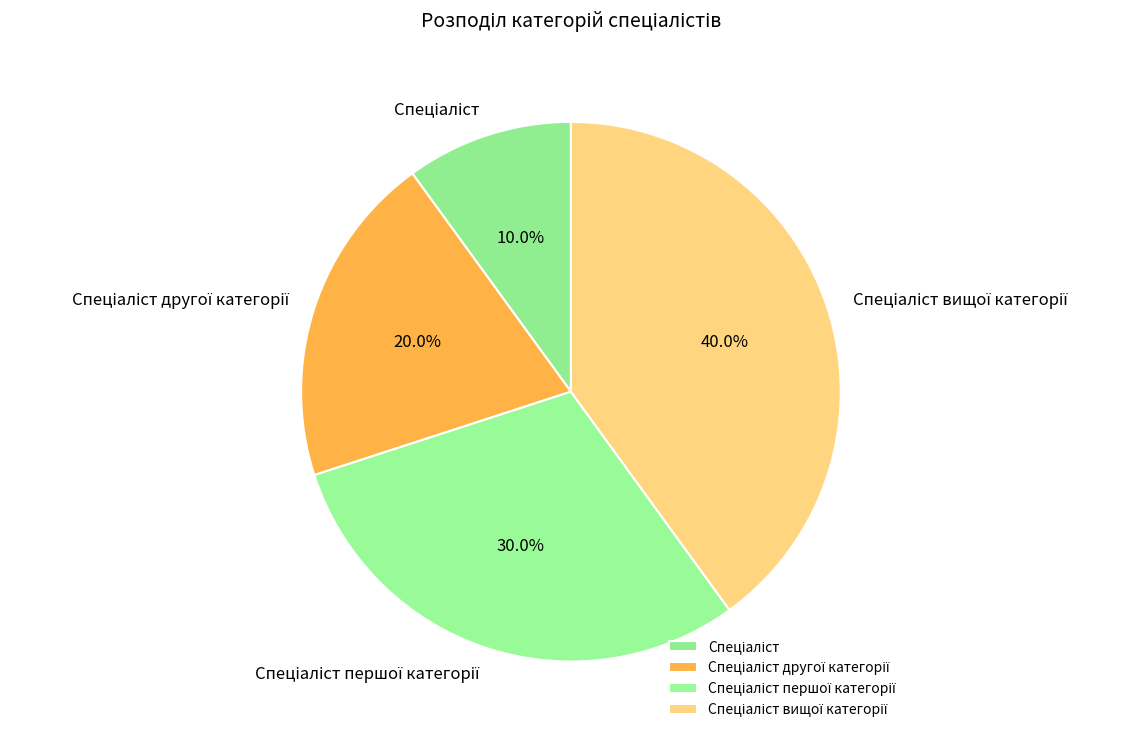

Is there any slice that represents more than half of the pie?

No